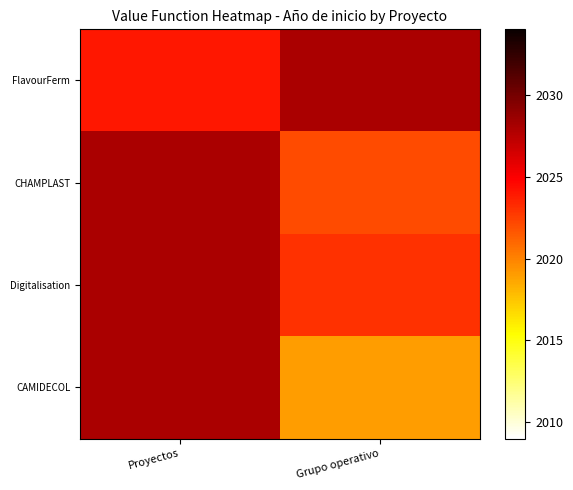

Between Proyectos and Grupo operativo, which is larger?

Grupo operativo